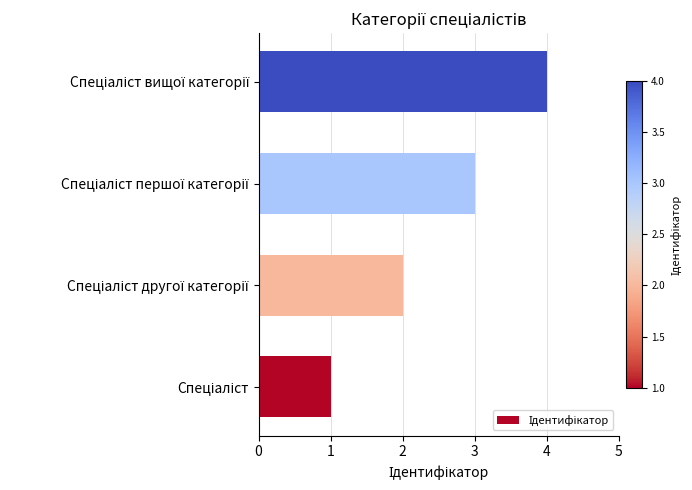

What is the greatest value displayed?

4